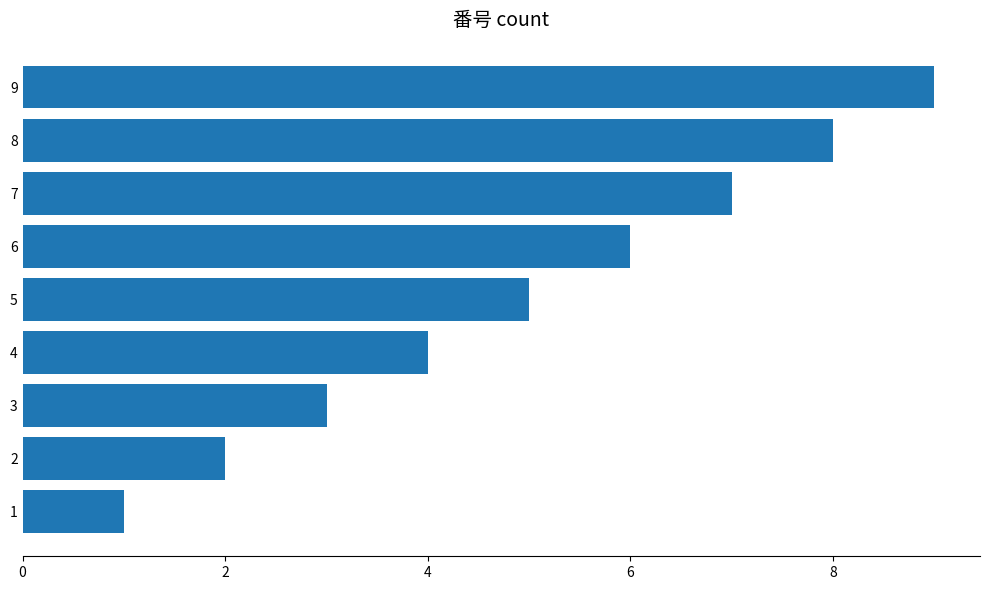

How many values are between 3 and 7?

5